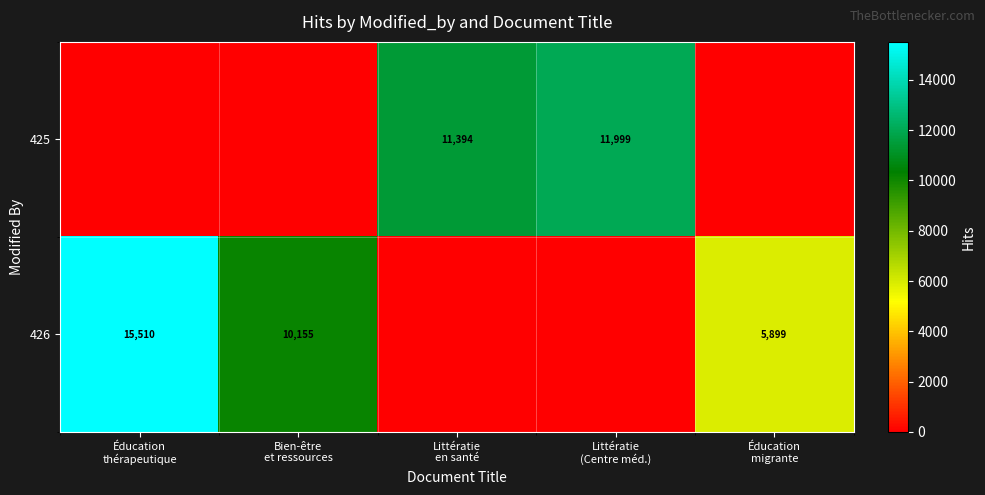

What is the difference between the highest and lowest values at Éducation
migrante?

5899